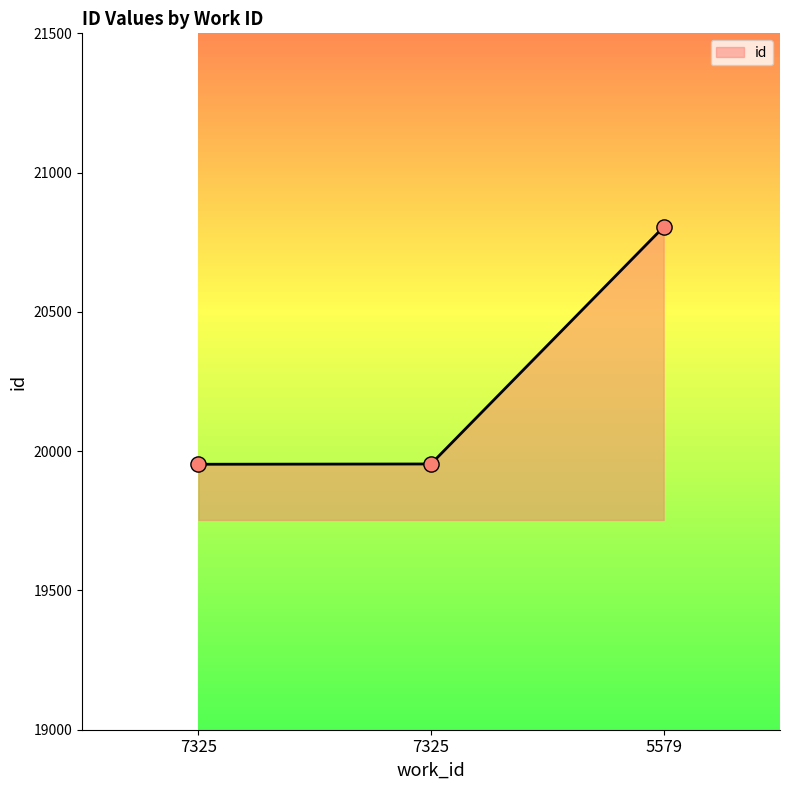

Count the number of data series in this chart.

1